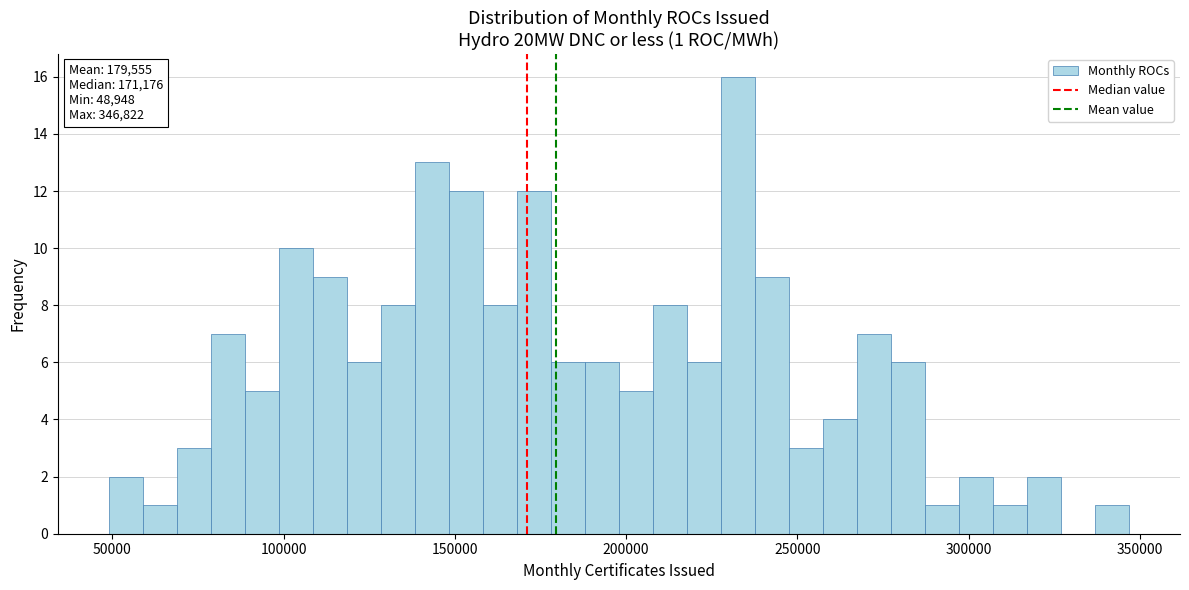

Around what value on the x-axis is the tallest bar? Give the approximate position of its centre, as read against the axis.

235000